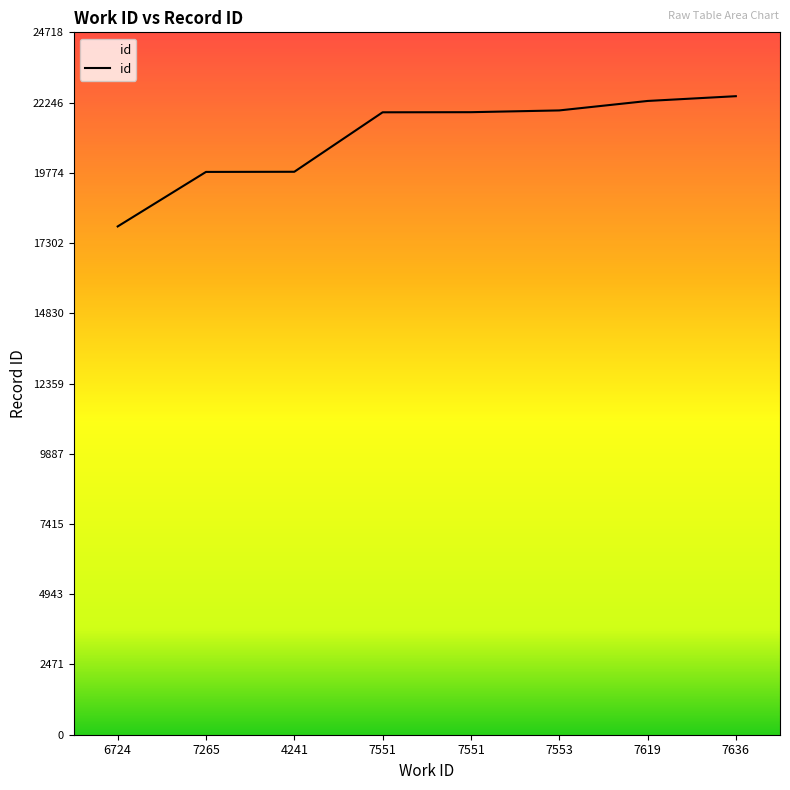

Reading left to right, list all the values displayed in this chart.

6724=17887	7265=19806	4241=19811	7551=21904	7551=21908	7553=21970	7619=22303	7636=22471